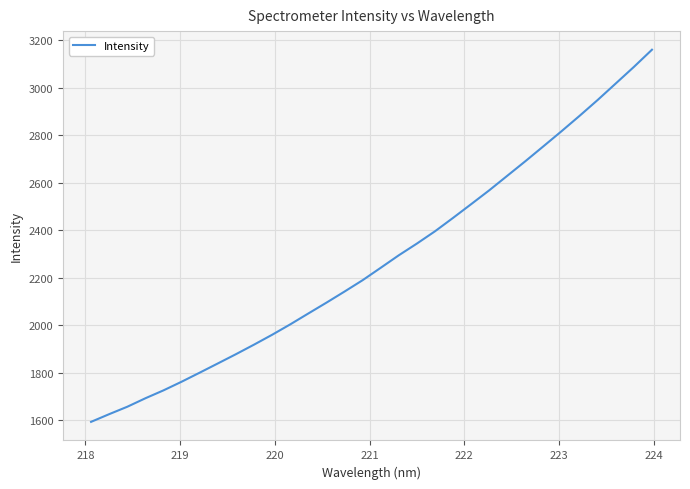

How many values are below 2242?

16